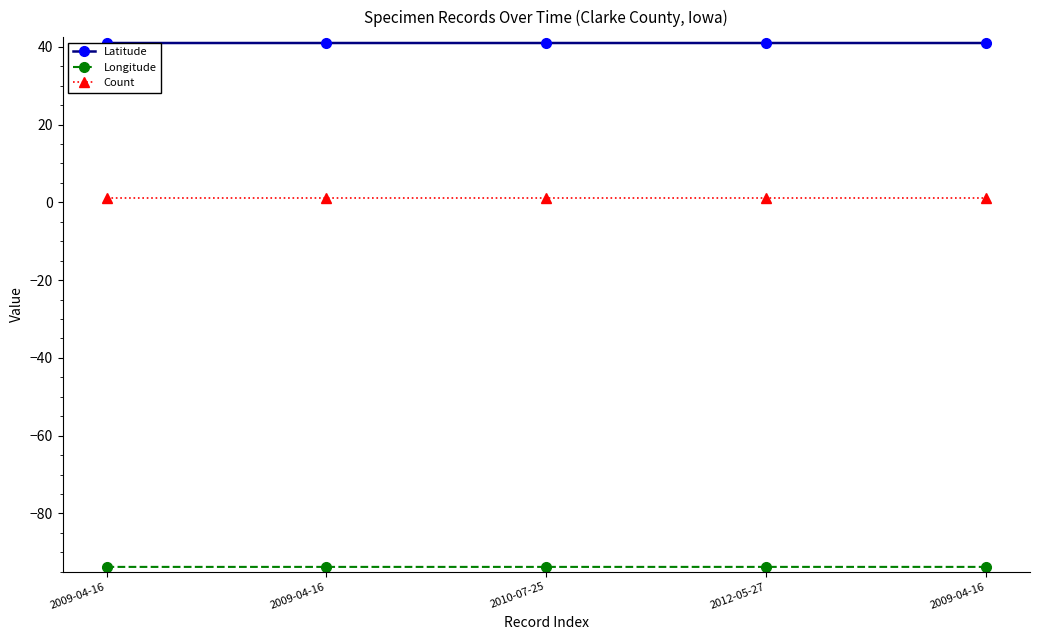

What is the greatest value displayed?

41.0